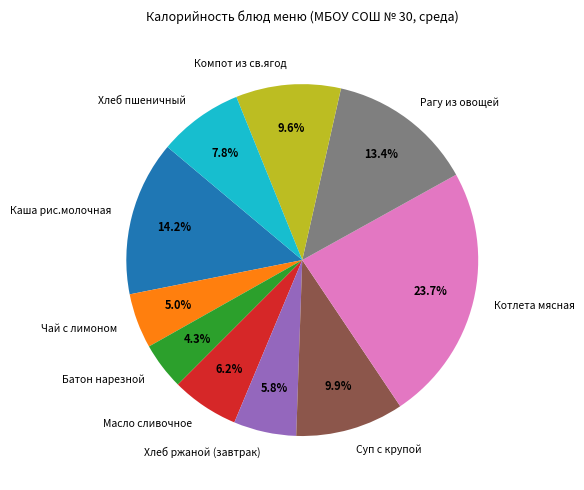

To the nearest percent, what is the difference between the largest and smallest slice percentages?

19%